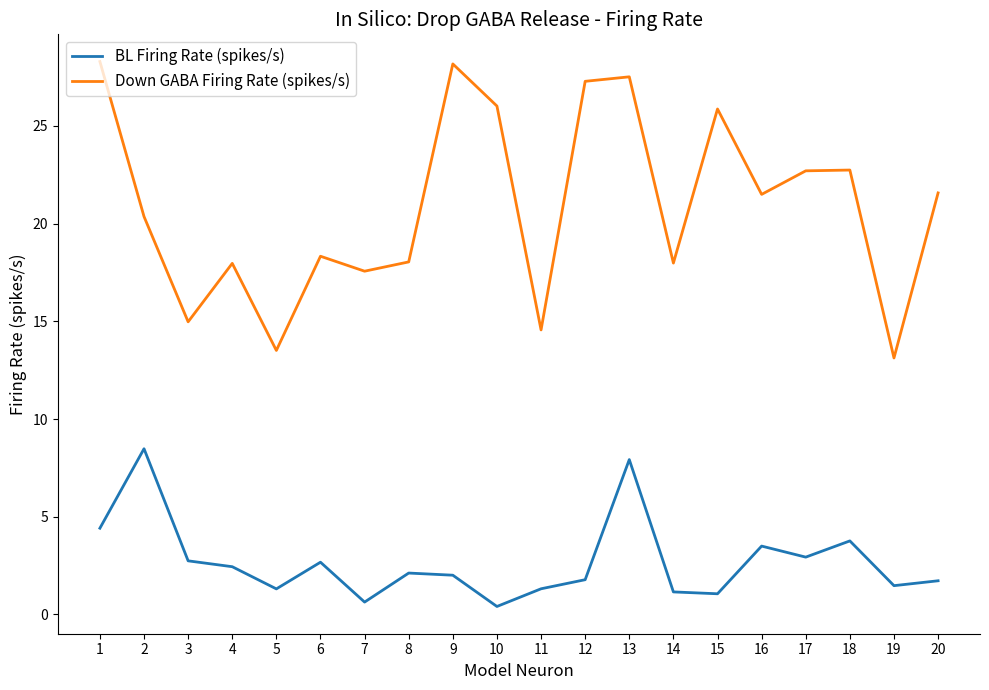

What is the average value of the Down GABA Firing Rate (spikes/s) series?

20.9